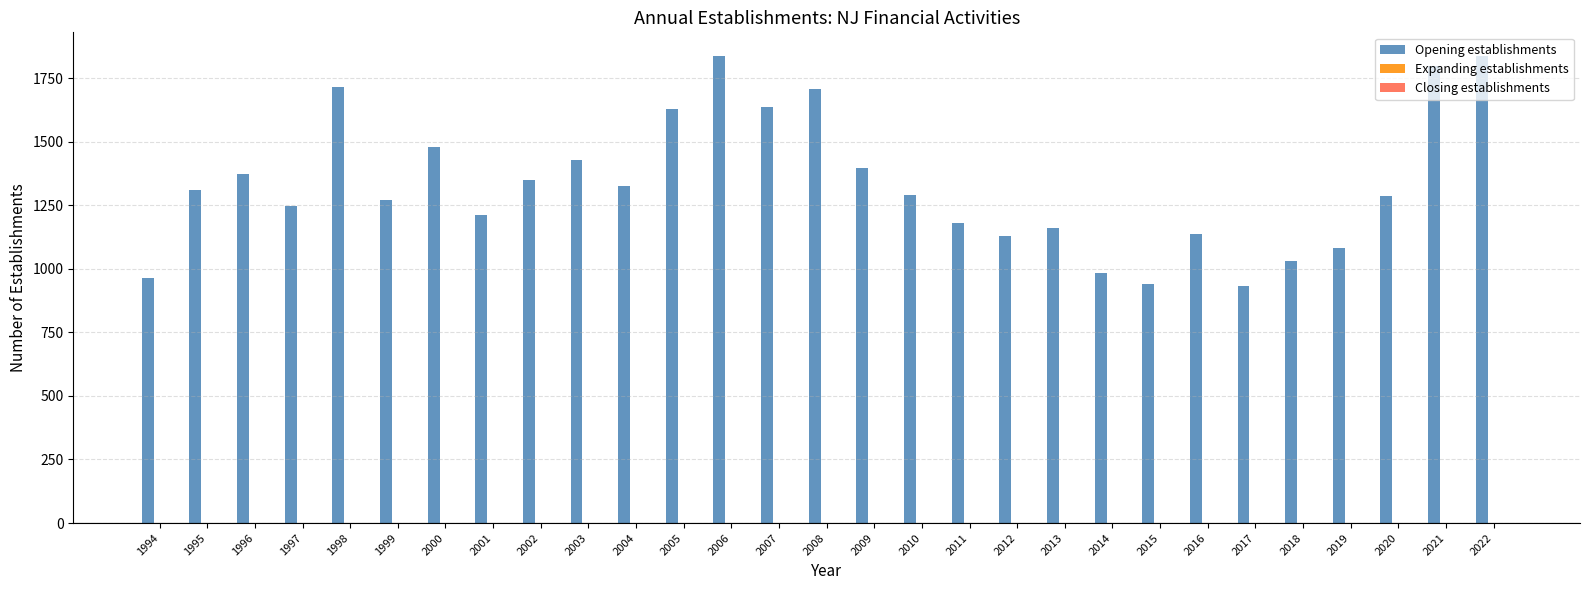

What is the difference between the second highest and minimum values?

905